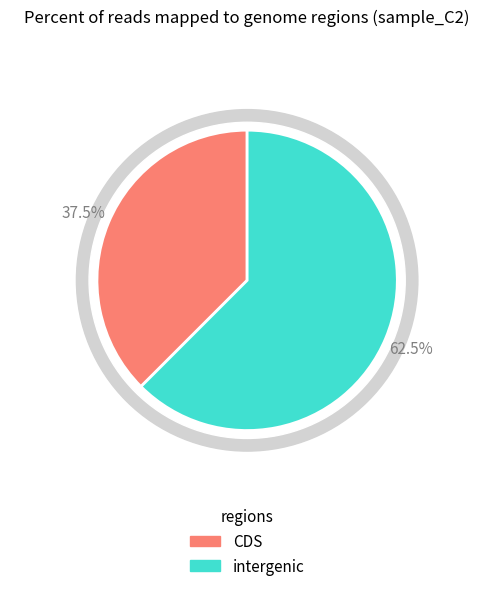

Does 3932.75 represent more than half of the total?

No